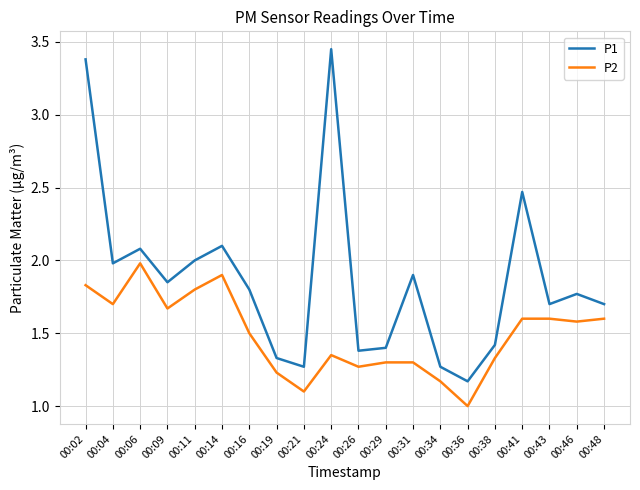

What is the difference between the P2 values at 00:41 and 00:06?

0.4